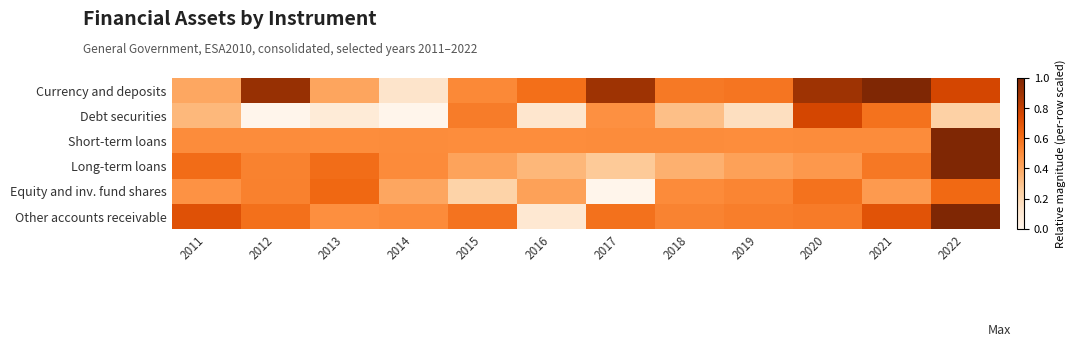

Reading left to right, extract all data points from this chart.

Currency and deposits: 2011=0.4	2012=0.9	2013=0.4	2014=0.1	2015=0.5	2016=0.6	2017=0.9	2018=0.6	2019=0.6	2020=0.9	2021=1.0	2022=0.8
Debt securities: 2011=0.3	2012=0.0	2013=0.1	2014=0.0	2015=0.6	2016=0.1	2017=0.5	2018=0.3	2019=0.2	2020=0.8	2021=0.6	2022=0.2
Short-term loans: 2011=0.5	2012=0.5	2013=0.5	2014=0.5	2015=0.5	2016=0.5	2017=0.5	2018=0.5	2019=0.5	2020=0.5	2021=0.5	2022=1.0
Long-term loans: 2011=0.6	2012=0.5	2013=0.6	2014=0.5	2015=0.4	2016=0.3	2017=0.3	2018=0.4	2019=0.4	2020=0.5	2021=0.6	2022=1.0
Equity and inv. fund shares: 2011=0.5	2012=0.5	2013=0.6	2014=0.4	2015=0.2	2016=0.4	2017=0.0	2018=0.5	2019=0.5	2020=0.6	2021=0.4	2022=0.6
Other accounts receivable: 2011=0.7	2012=0.6	2013=0.5	2014=0.5	2015=0.6	2016=0.1	2017=0.6	2018=0.5	2019=0.5	2020=0.6	2021=0.7	2022=1.0